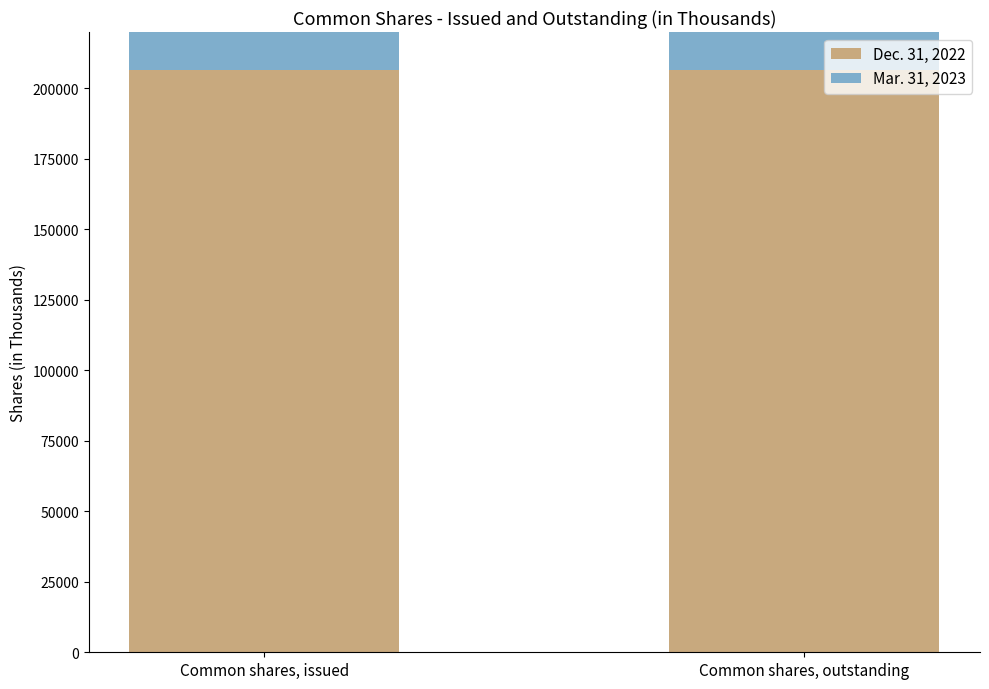

How many series are shown in this chart?

2